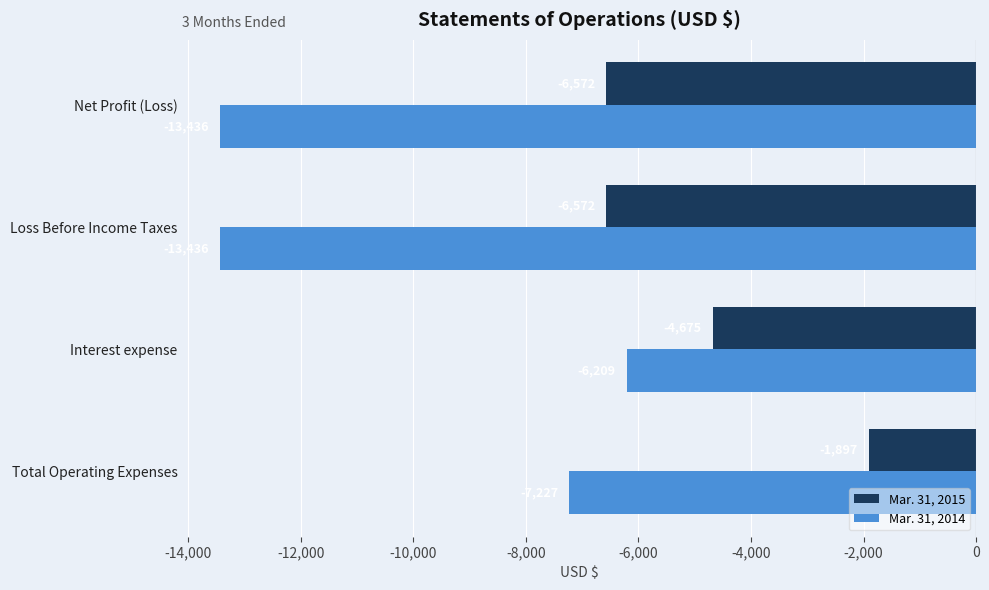

What is the difference between the second highest and second lowest values in the Mar. 31, 2015 series?

1897